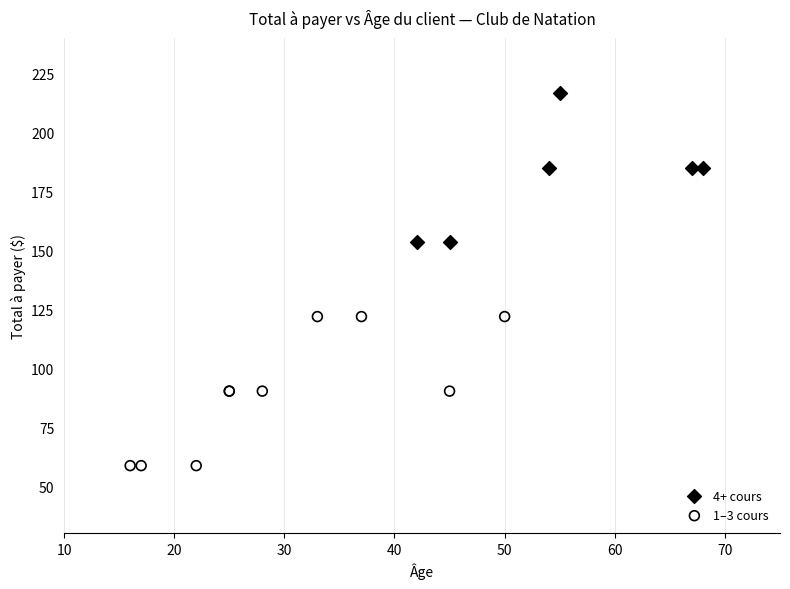

Which series reaches the minimum Y coordinate?

1–3 cours